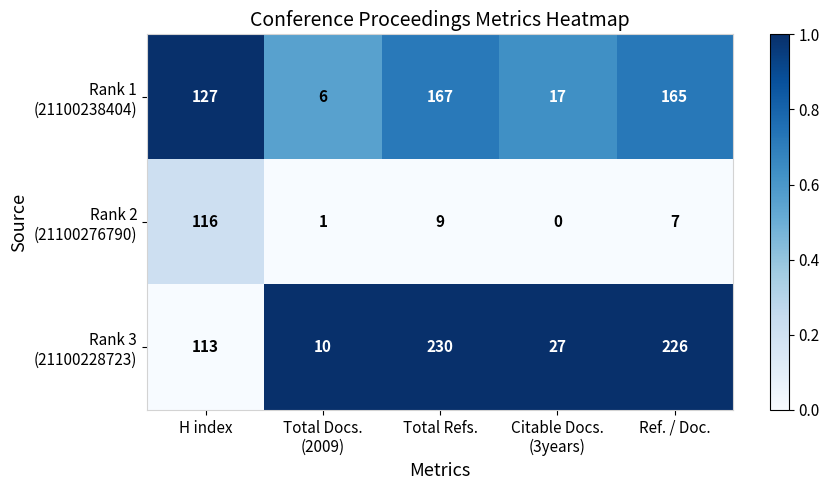

At which category is the sum across all series the highest?

Total Refs.